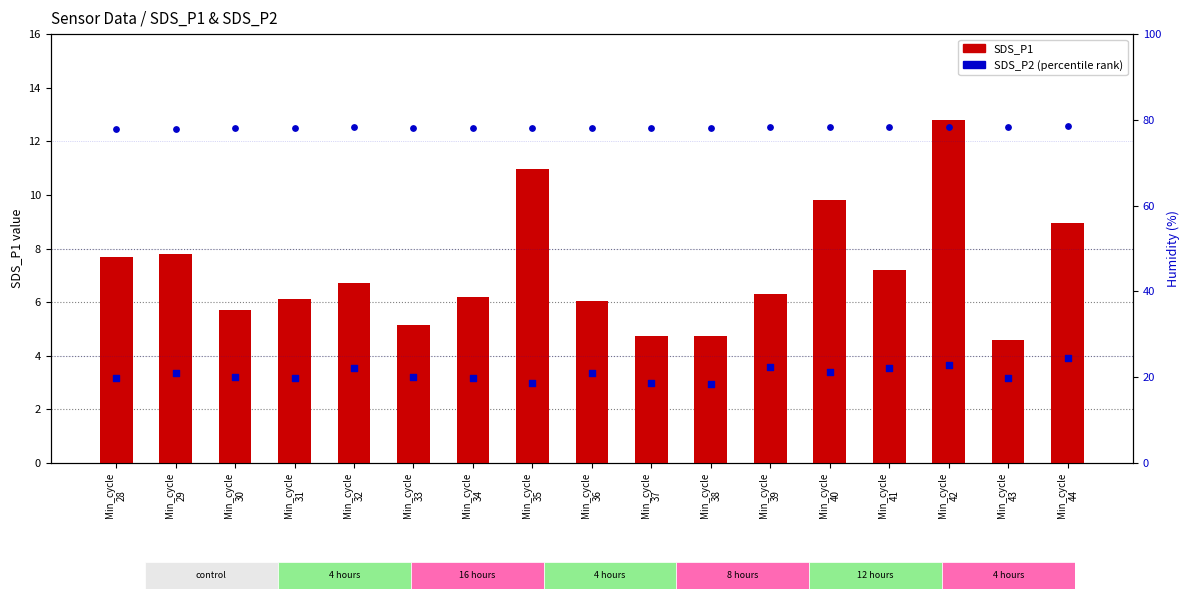

What is the total value across all series at Min_cycle
32?

88.5